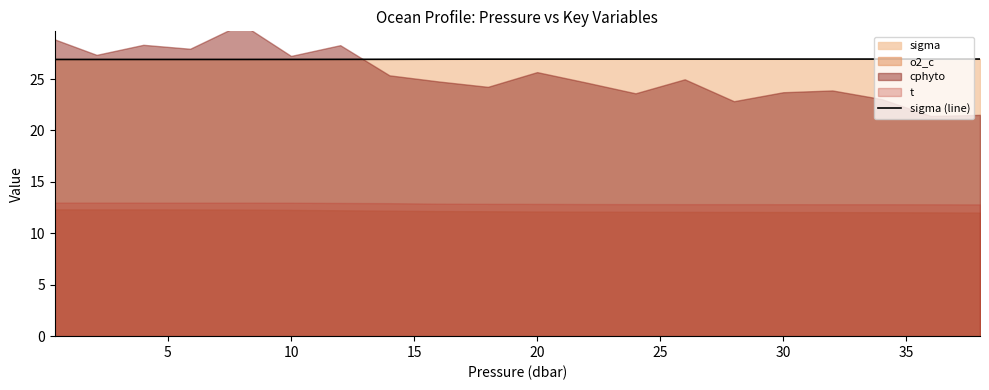

True or false: sigma (line) has a value of 35.6 at 20.

False